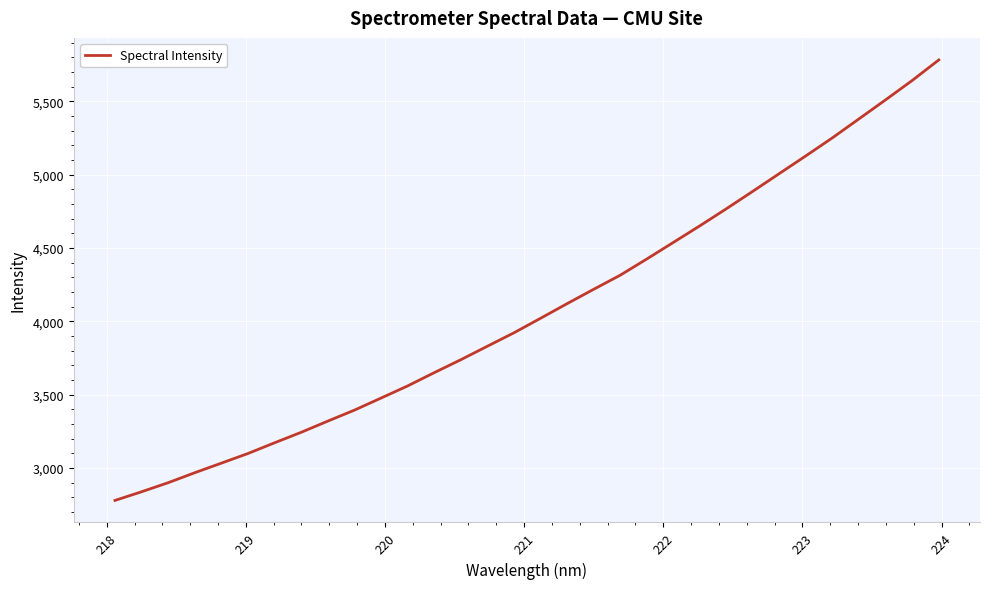

What is the difference between the maximum and minimum values?

3003.8